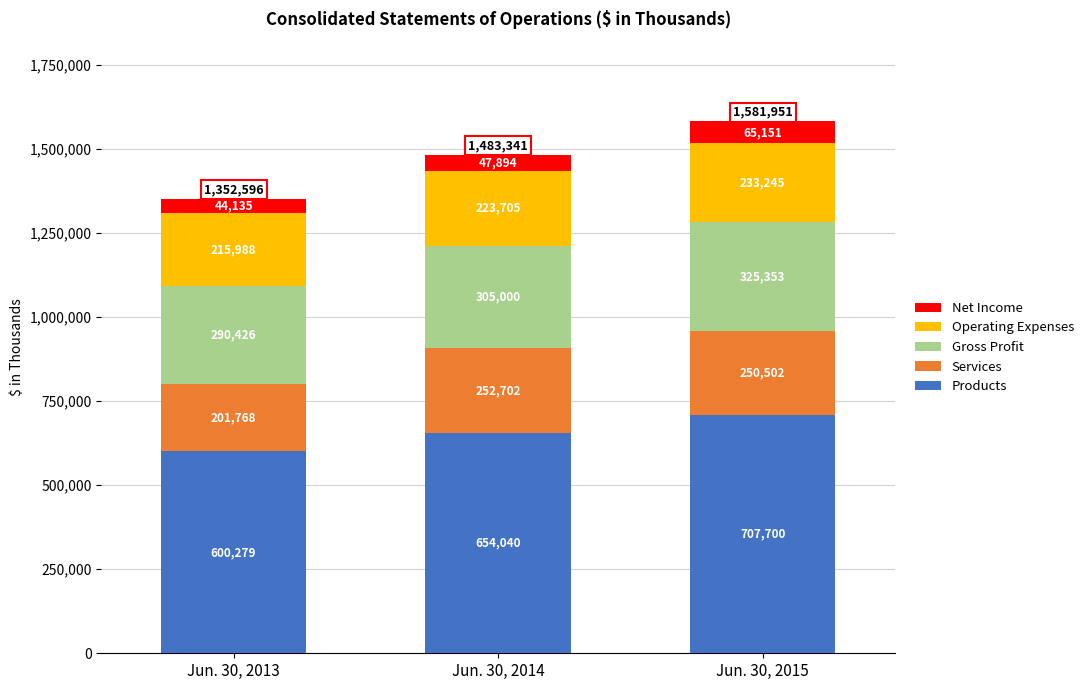

What is the total value across all series at Jun. 30, 2013?

1352596